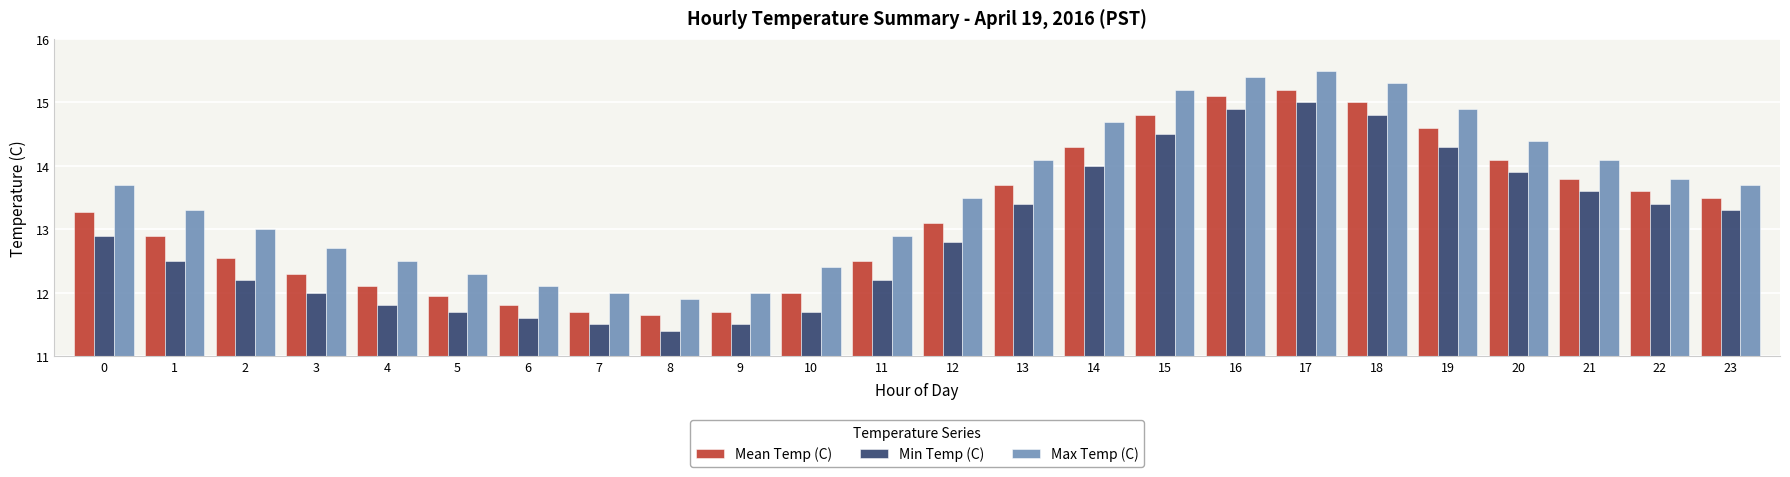

What is the difference between the second highest and second lowest values in the Min Temp (C) series?

3.4